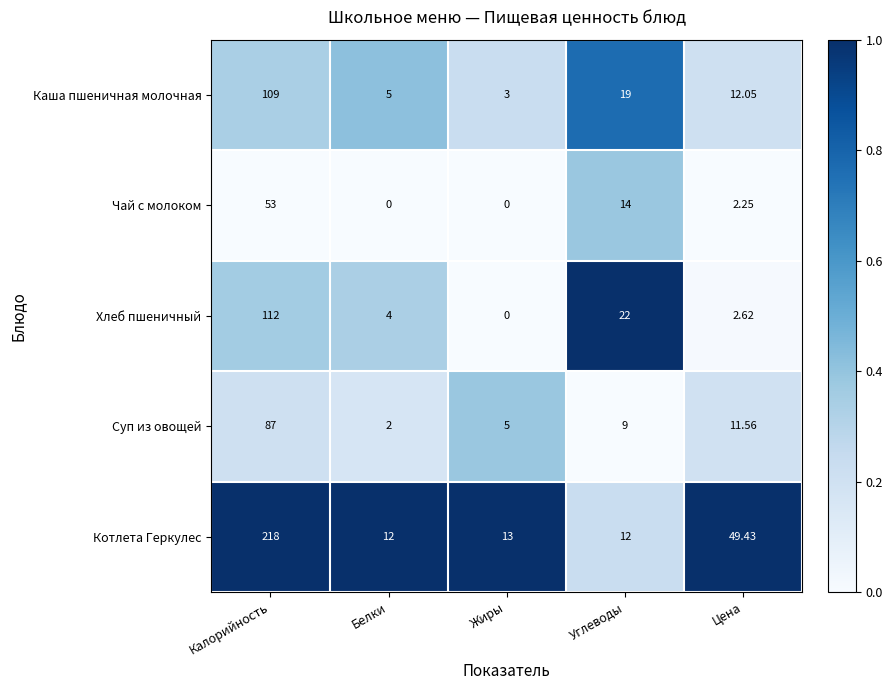

List the series in order of their peak value, lowest first.

Чай с молоком, Суп из овощей, Каша пшеничная молочная, Хлеб пшеничный, Котлета Геркулес